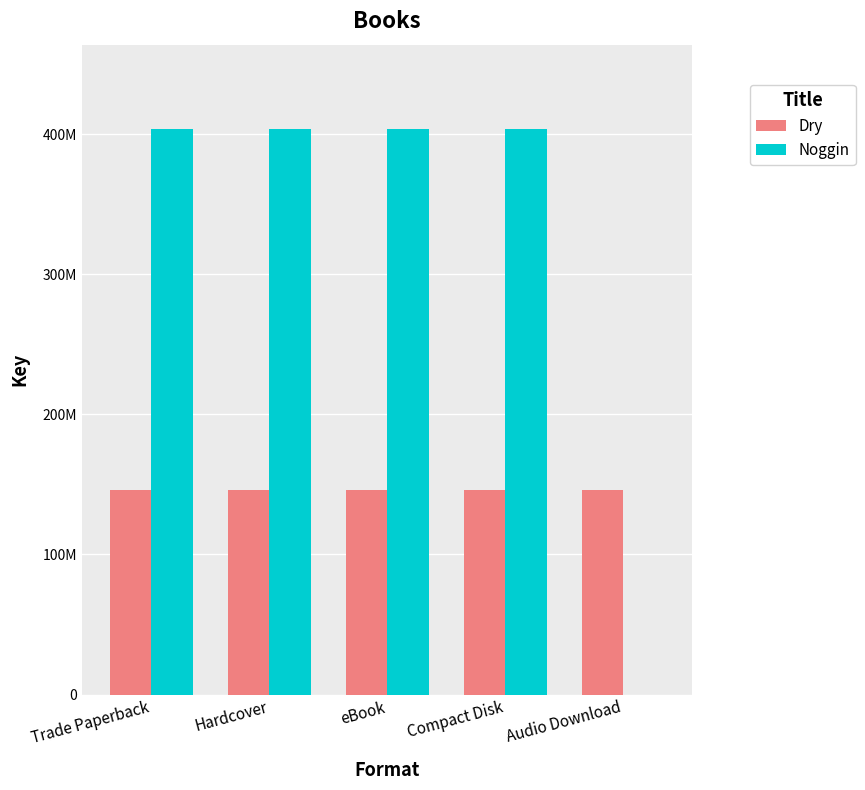

Reading left to right, list all the values displayed in this chart.

Dry: Trade Paperback=146176983	Hardcover=146176983	eBook=146176983	Compact Disk=146176983	Audio Download=146176983
Noggin: Trade Paperback=403385077	Hardcover=403385077	eBook=403385077	Compact Disk=403385077	Audio Download=0